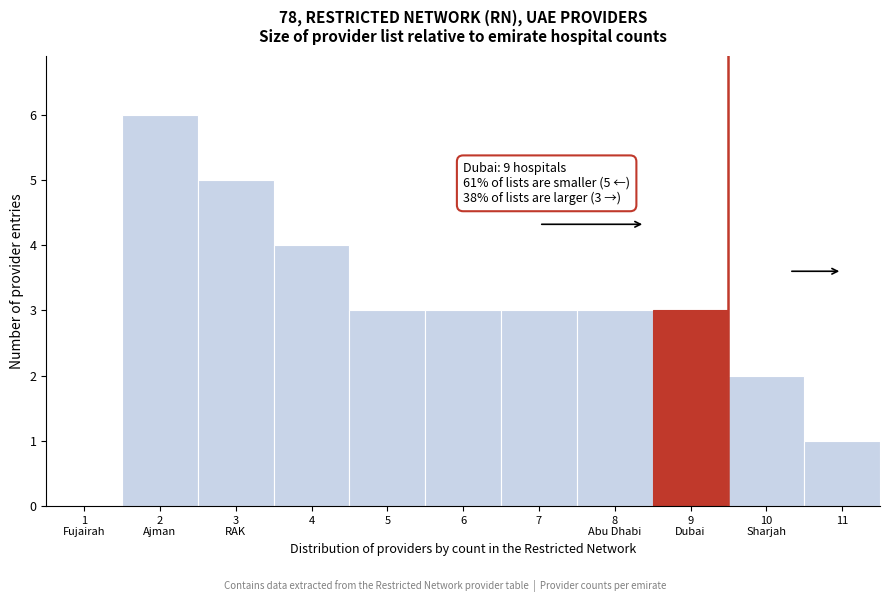

The chart shows a value of 2 at 6. True or false?

False